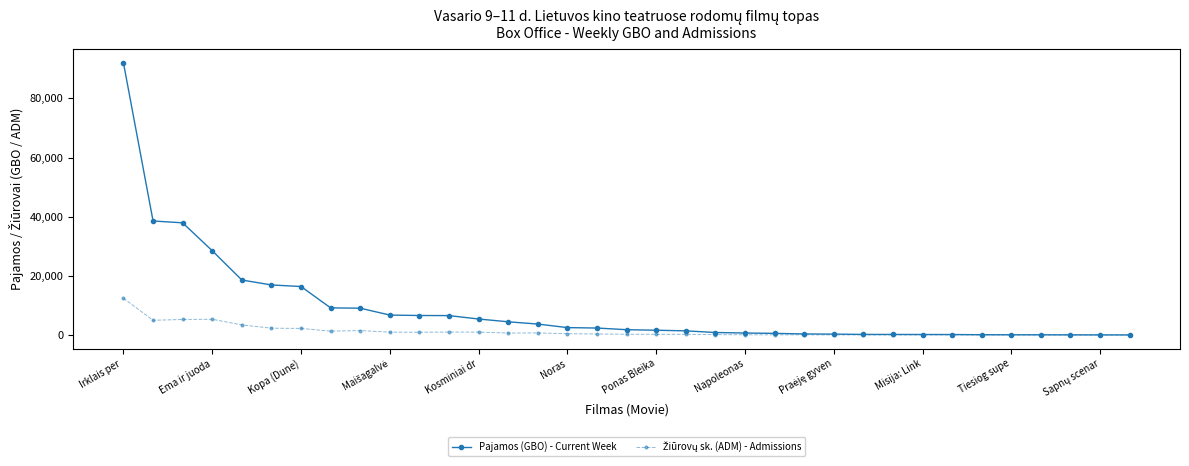

Which series has the largest range (max minus min)?

Pajamos (GBO) - Current Week